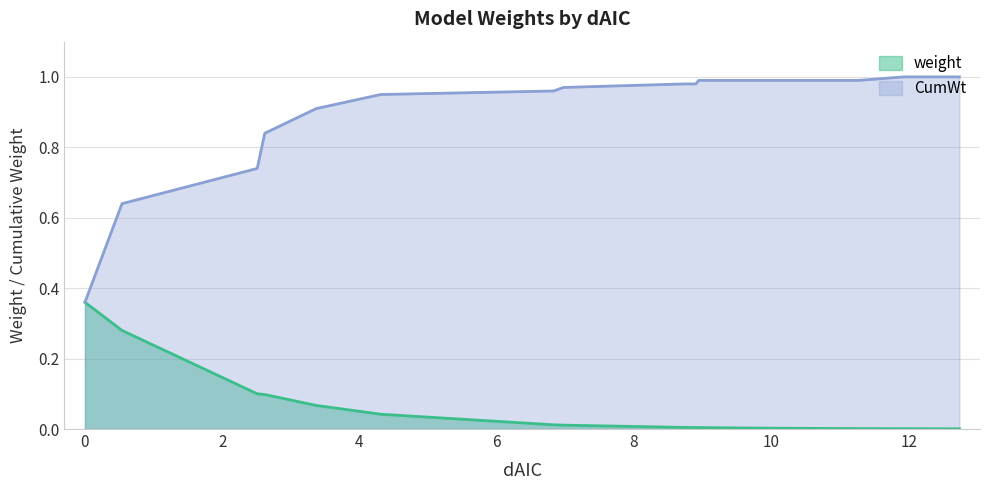

Between 10.28 and 12.74, which series saw the biggest shift?

CumWt